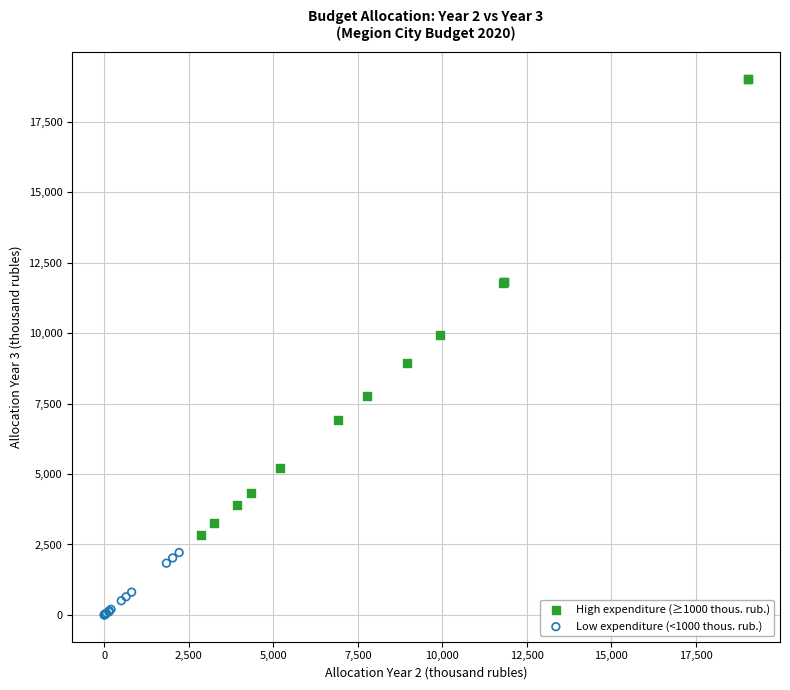

Which series reaches the maximum Y coordinate?

High expenditure (≥1000 thous. rub.)